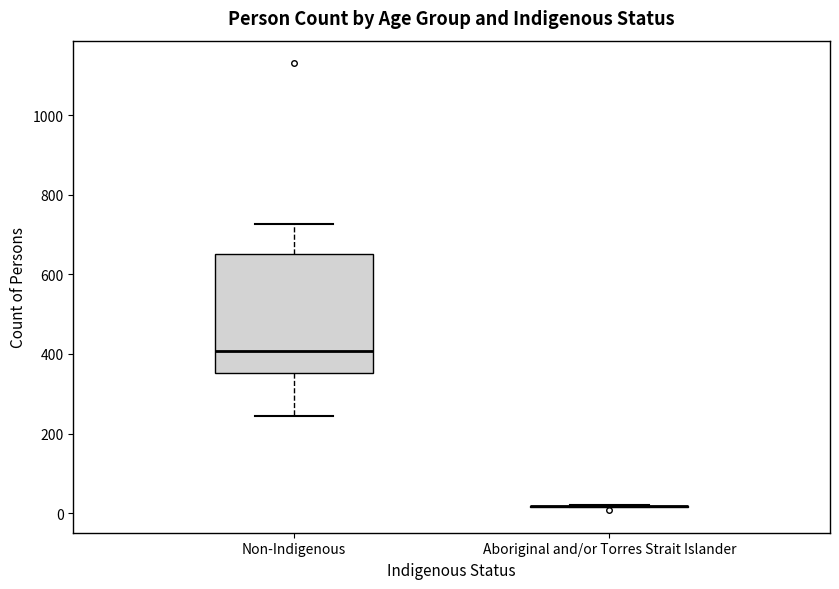

Comparing the boxes themselves (not the whiskers), which one is the tallest?

Non-Indigenous